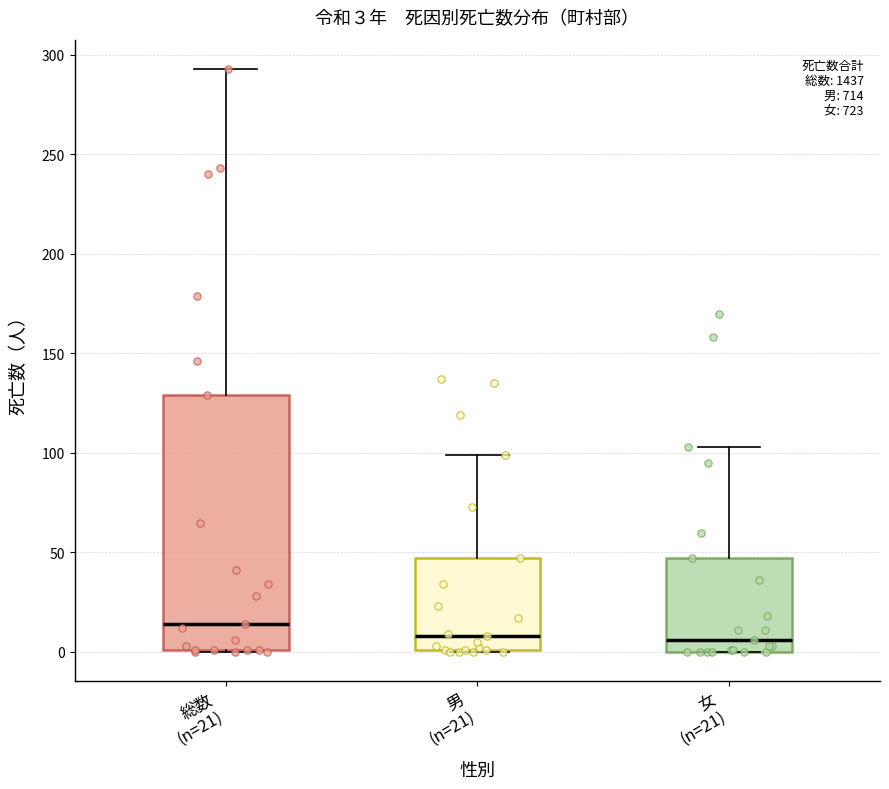

Comparing the boxes themselves (not the whiskers), which one is the tallest?

総数 (n=21)